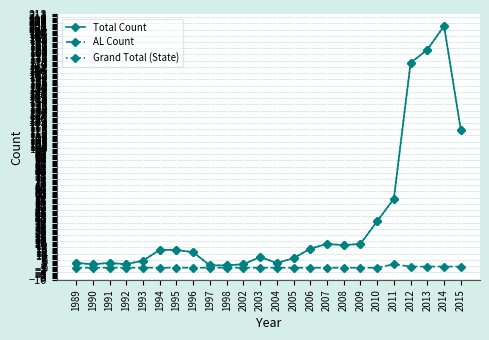

Which has a higher value, 1991 or 1993?

1993